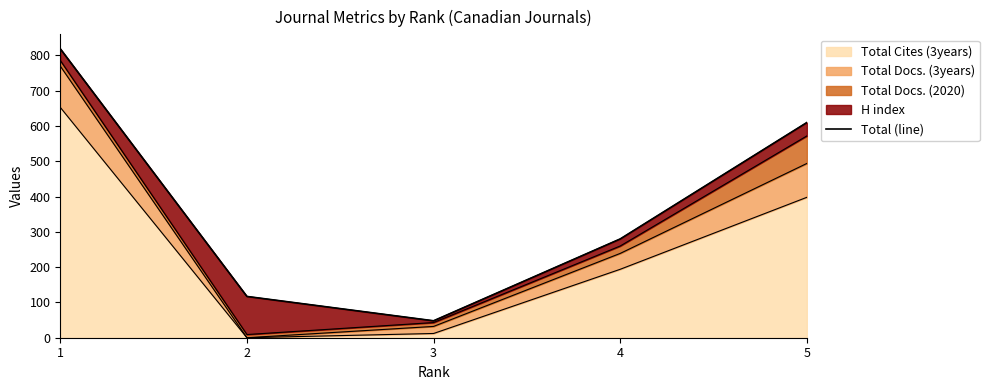

Approximately how many times larger is the value at 4 compared to 1?

0.3